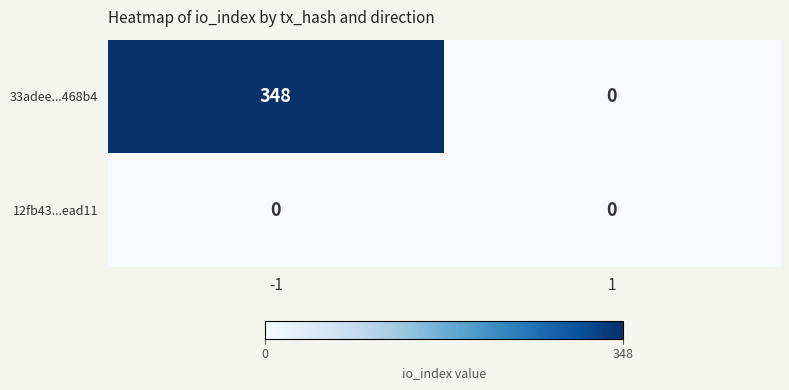

List the series in order of their peak value, highest first.

33adee...468b4, 12fb43...ead11